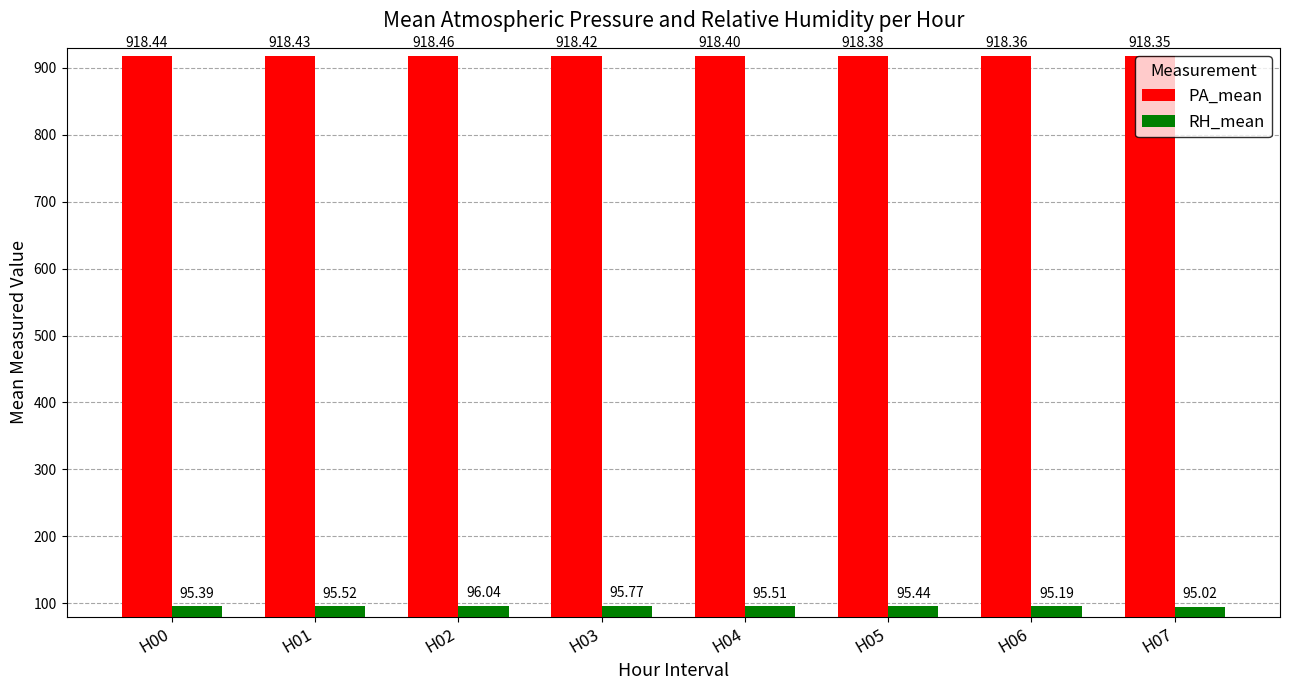

Rank the series at H05 from highest to lowest value.

PA_mean, RH_mean